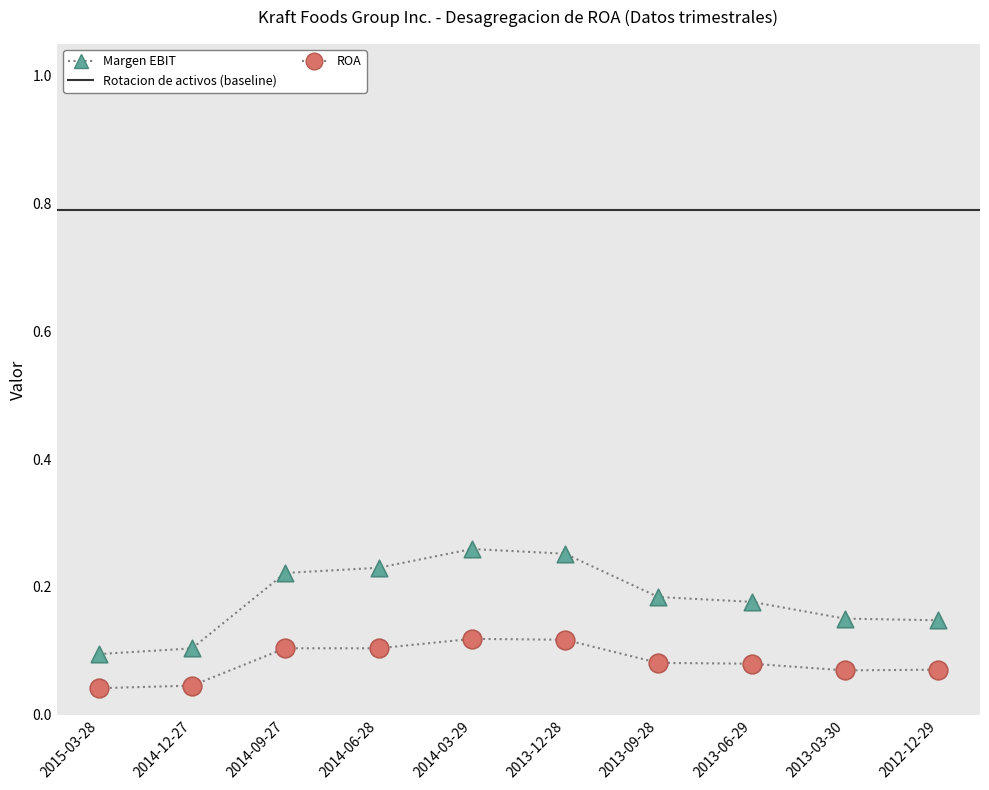

At how many categories does at least one series exceed 0?

10